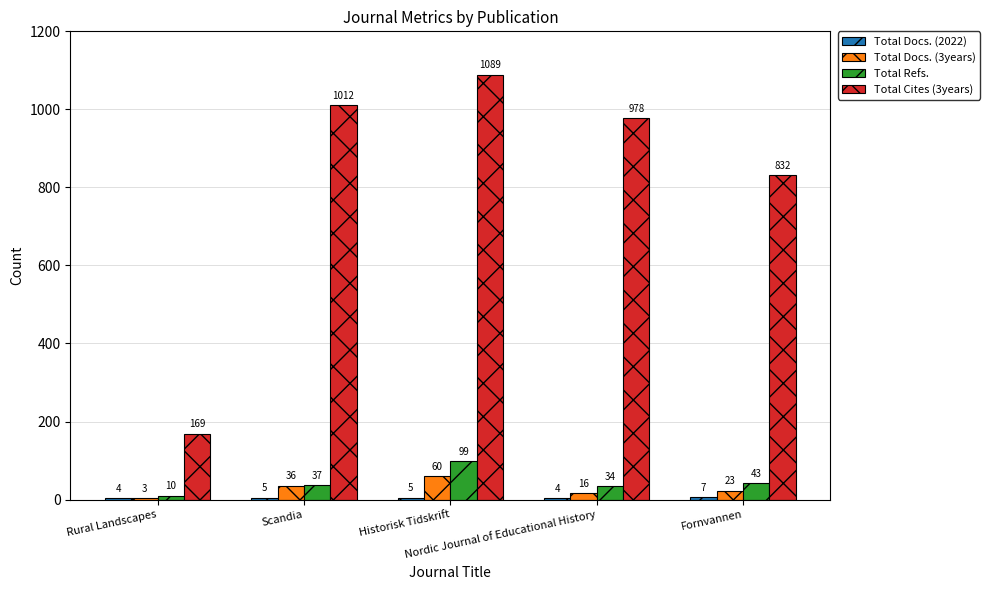

How many Total Docs. (3years) values are between 16 and 36?

3